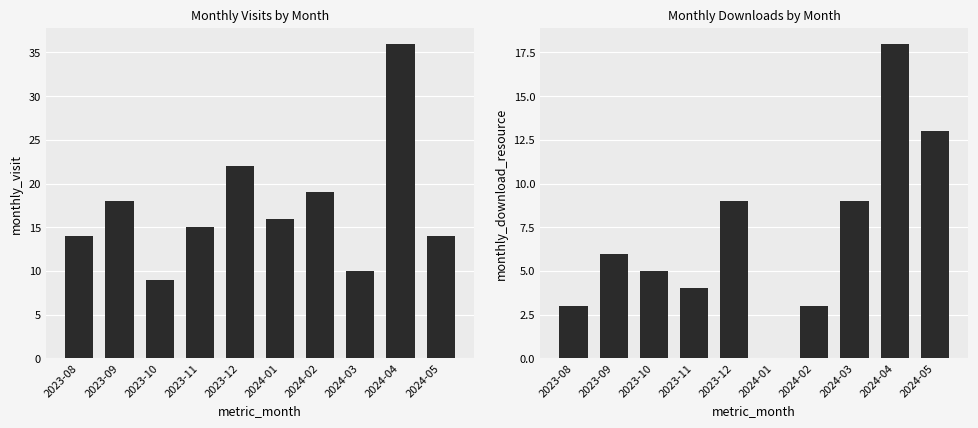

Between 2023-08 and 2023-12, which is larger?

2023-12